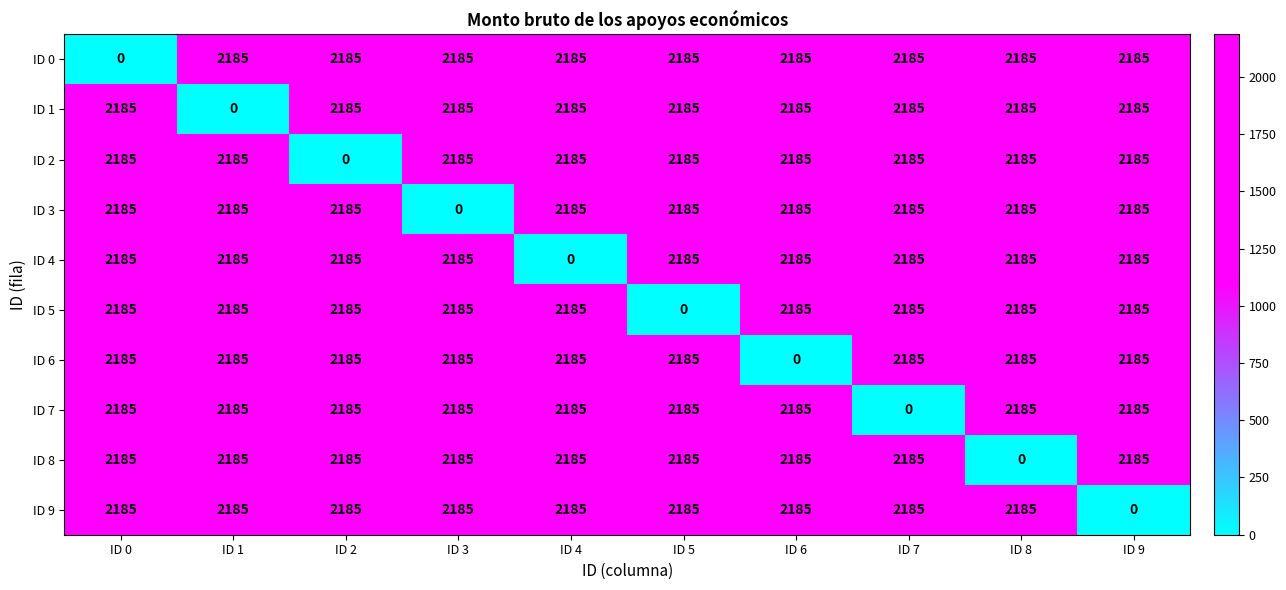

What is the difference between the maximum and minimum values in the ID 8 series?

2185